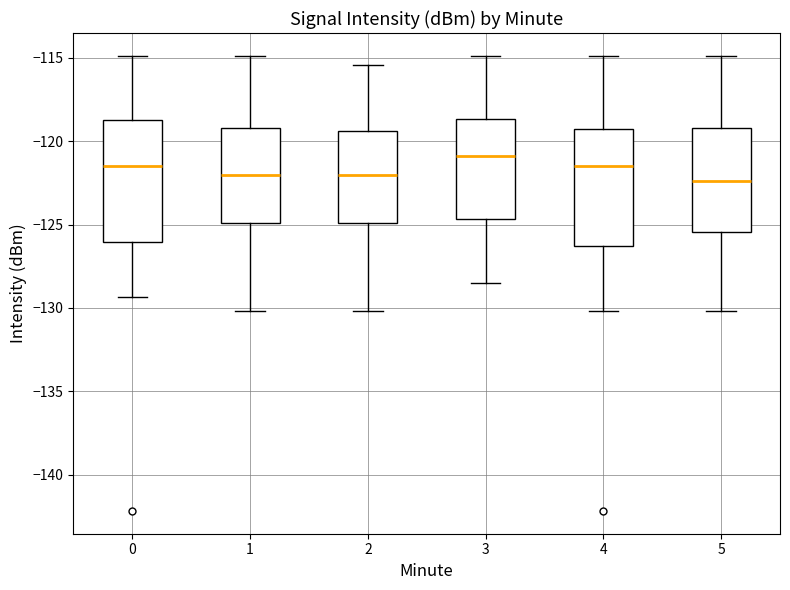

Reading left to right, read every box against the y-axis: the position of its median line, the range the box covers, and the ends of its whiskers. The values are not printed on the chart, so give them approximately, as read against the axis.

0: median -121.5, box -126.0 to -118.5, whiskers -129.5 to -115.0
1: median -122.0, box -125.0 to -119.0, whiskers -130.0 to -115.0
2: median -122.0, box -125.0 to -119.5, whiskers -130.0 to -115.5
3: median -121.0, box -124.5 to -118.5, whiskers -128.5 to -115.0
4: median -121.5, box -126.5 to -119.5, whiskers -130.0 to -115.0
5: median -122.5, box -125.5 to -119.0, whiskers -130.0 to -115.0